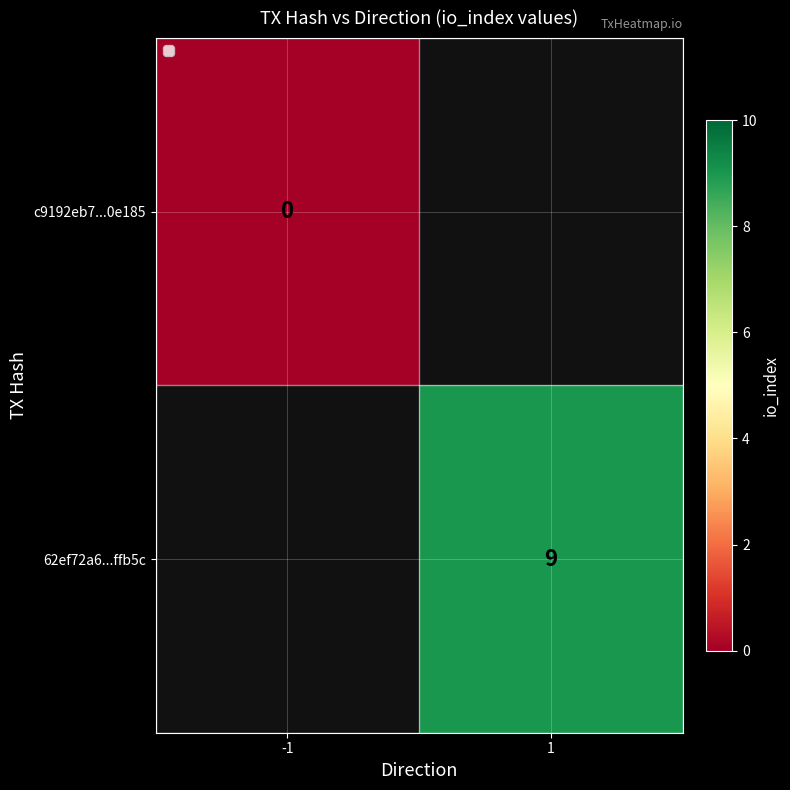

The 62ef72a6...ffb5c series shows 15 at 1. True or false?

False